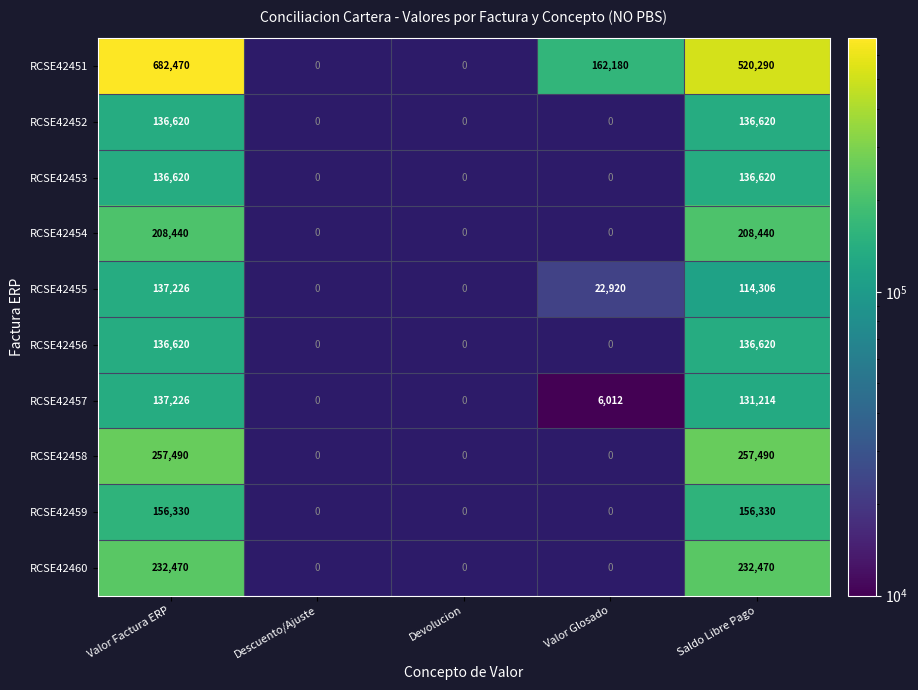

Is the value of RCSE42451 at Saldo Libre Pago greater than the value of RCSE42457 at Valor Factura ERP?

Yes